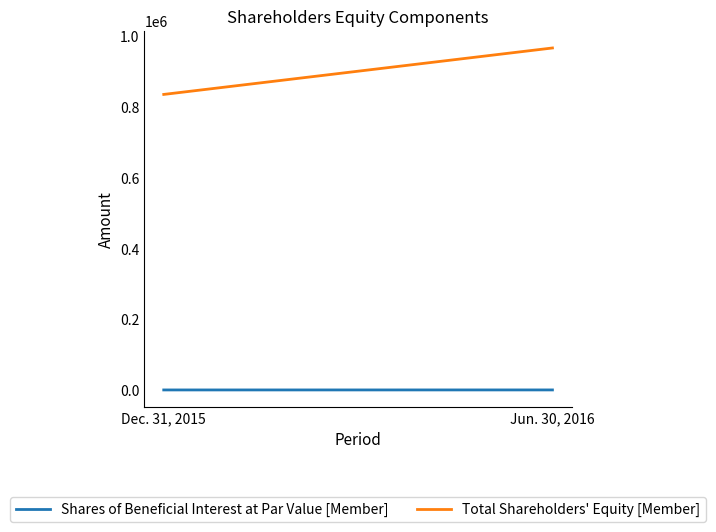

What is the difference between the highest and lowest values at Jun. 30, 2016?

966140